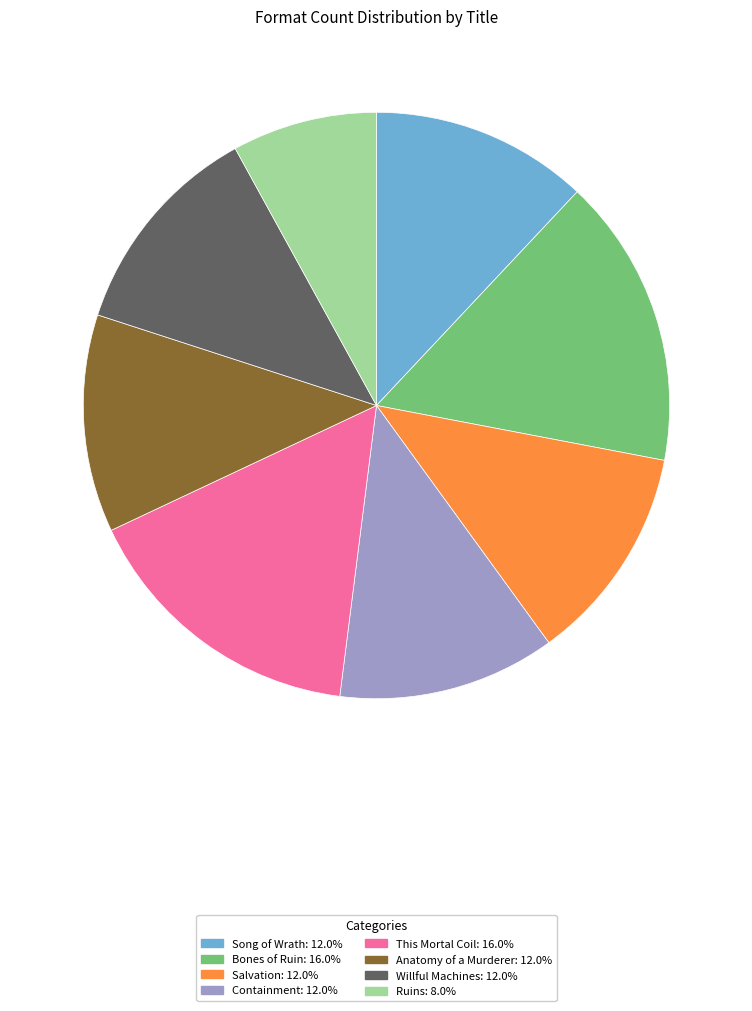

The This Mortal Coil slice represents 16% of the pie. True or false?

True